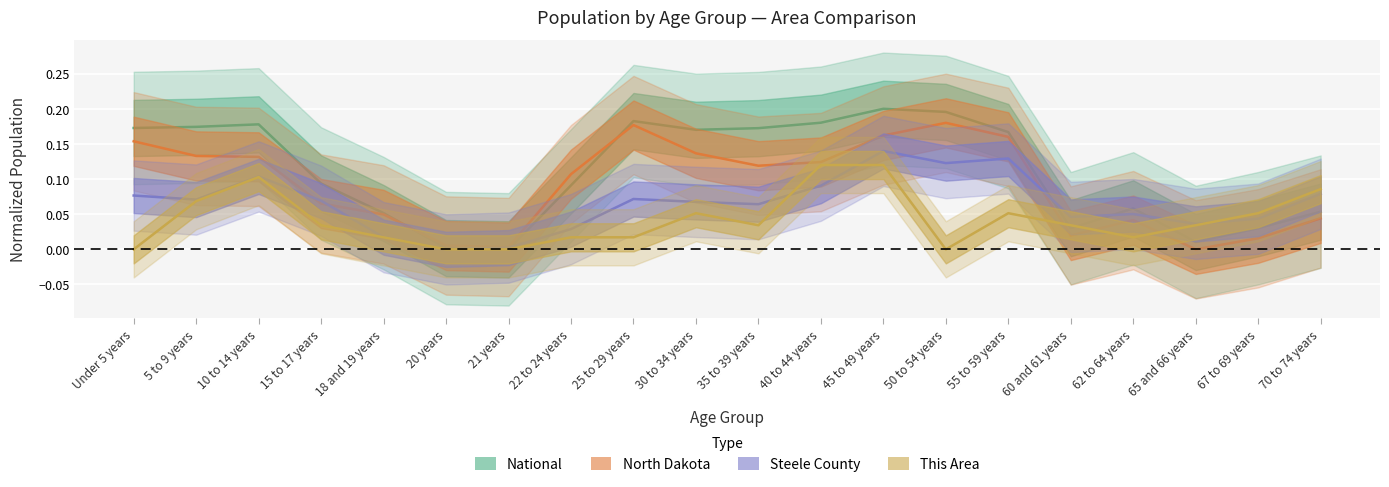

What is the value of the North Dakota point at the 12th from the left?

0.1